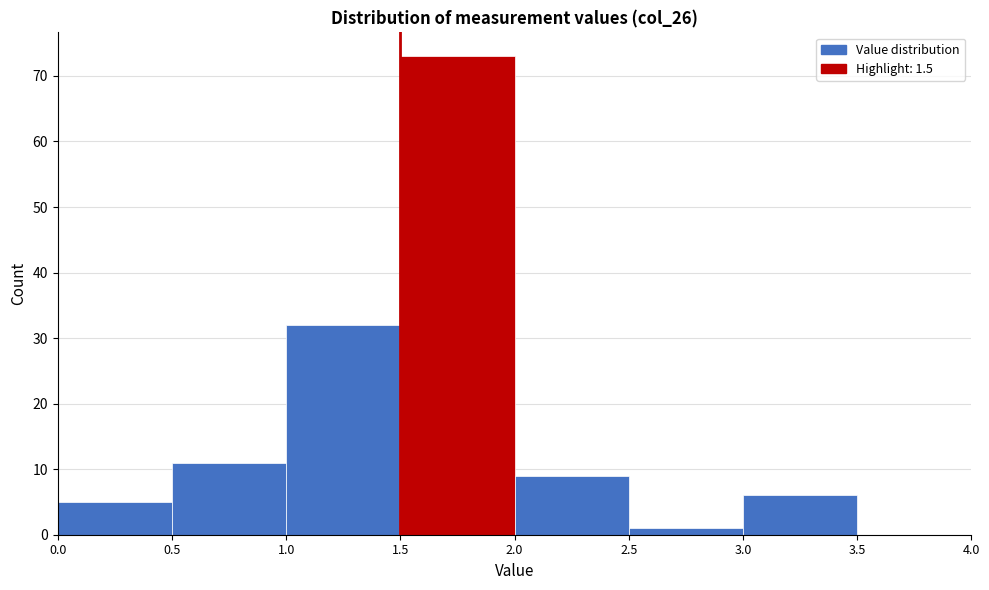

Reading left to right, transcribe this chart: for each bar, give the range it covers on the x-axis and its height. The values are not printed on the chart, so give them approximately, as read against the axis.

0.0 to 0.5: 5
0.5 to 1.0: 11
1.0 to 1.5: 32
1.5 to 2.0: 73
2.0 to 2.5: 9
2.5 to 3.0: 1
3.0 to 3.5: 6
3.5 to 4.0: 0